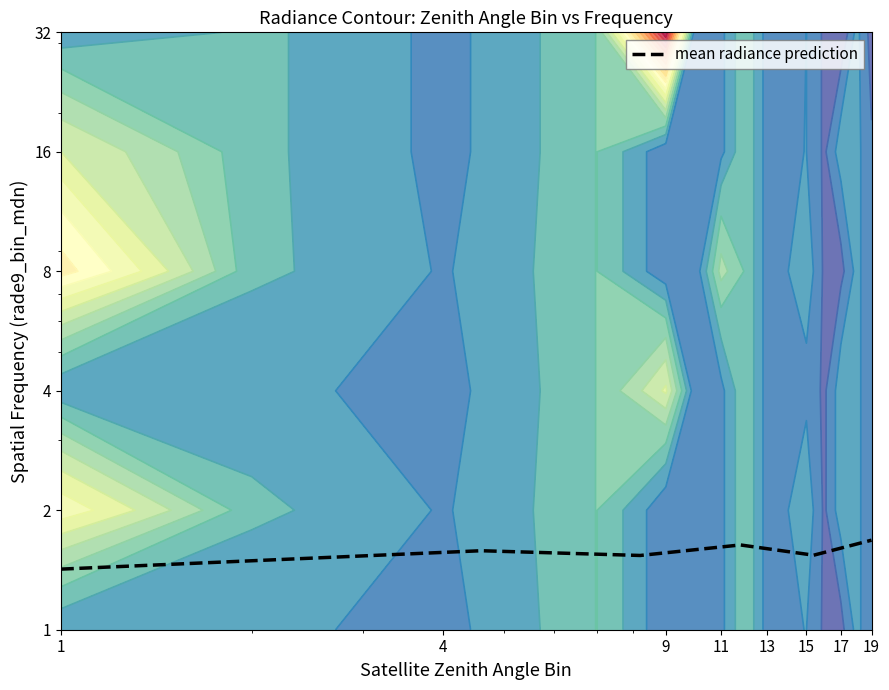

Is it true that the value at 1 is 0.5?

False